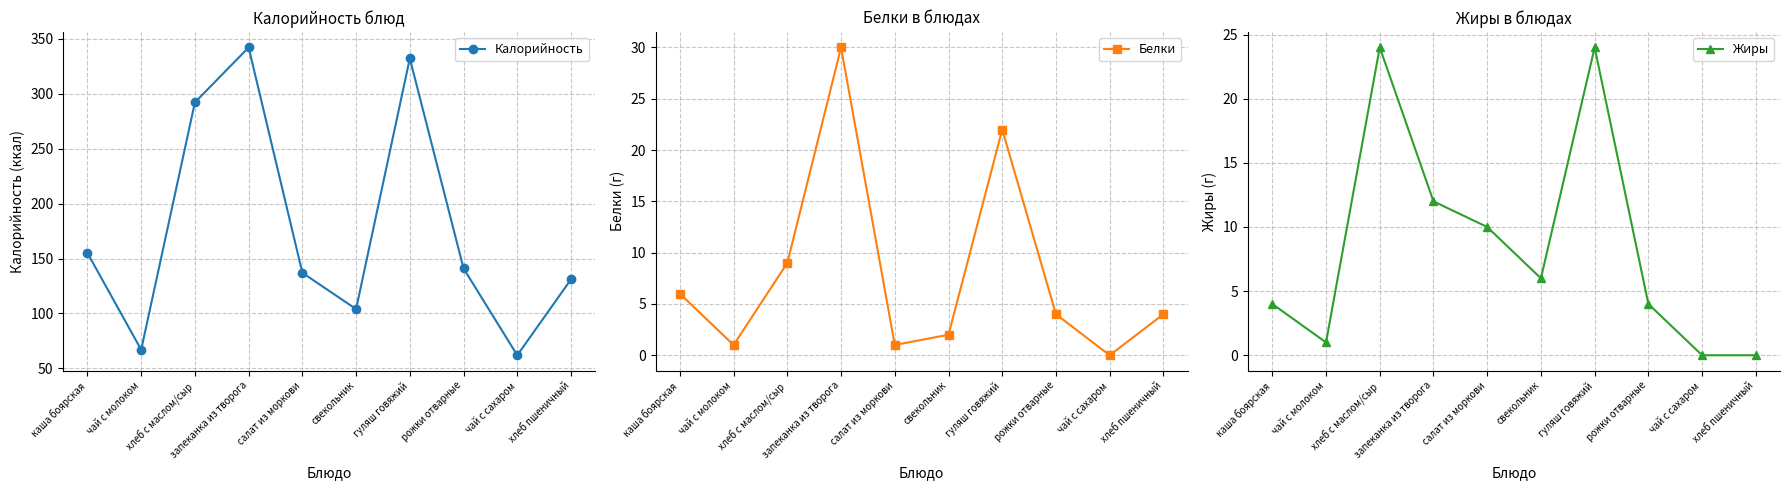

Where does the Калорийность series first go above 141?

каша боярская